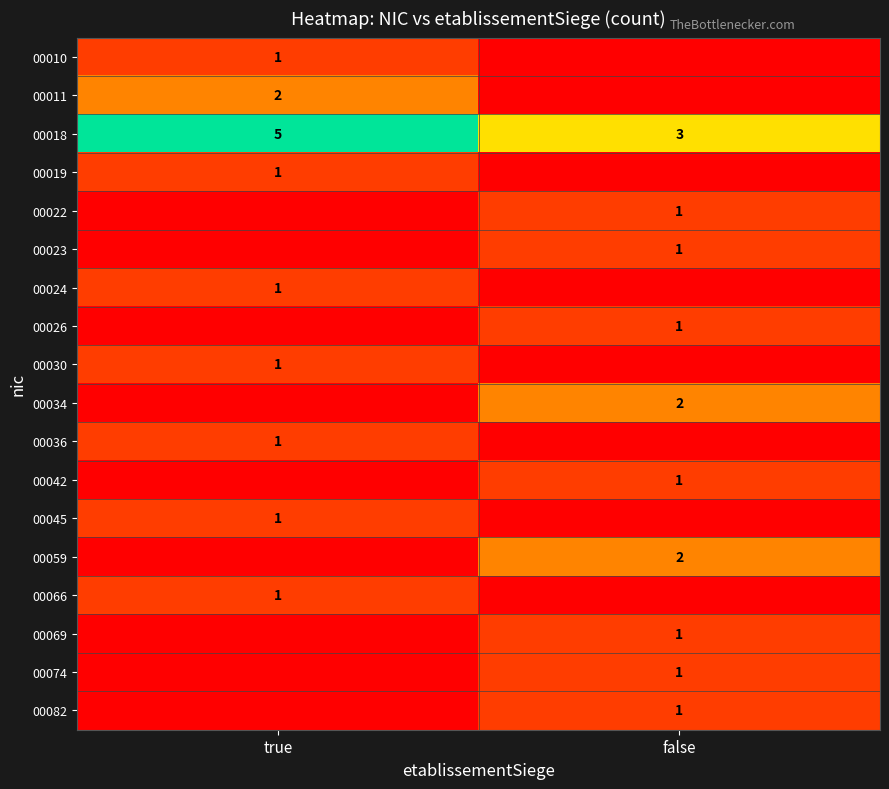

What is the greatest value displayed?

5